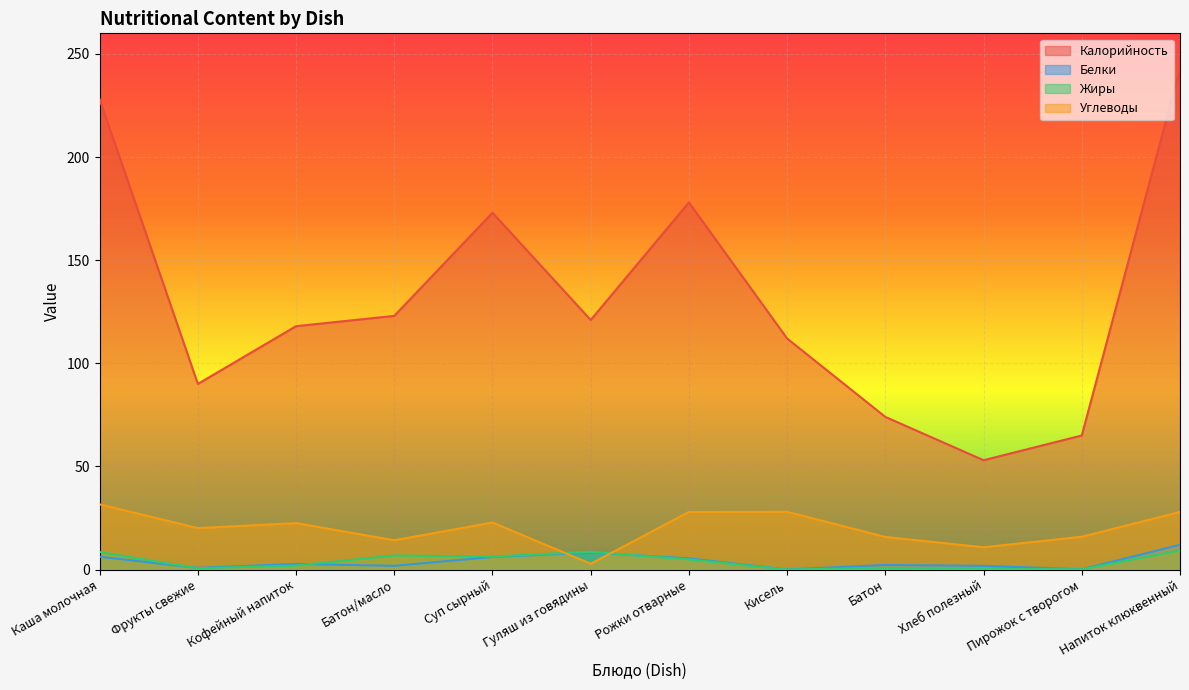

Is the value of Углеводы at Гуляш из говядины greater than the value of Жиры at Кисель?

Yes